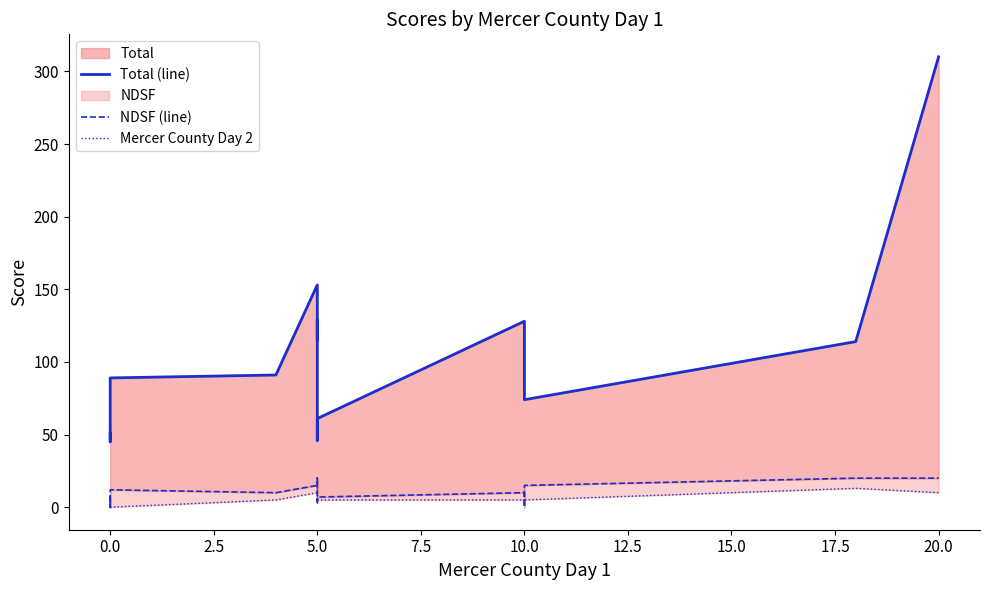

True or false: Mercer County Day 2 and Total (line) cross at least once.

False